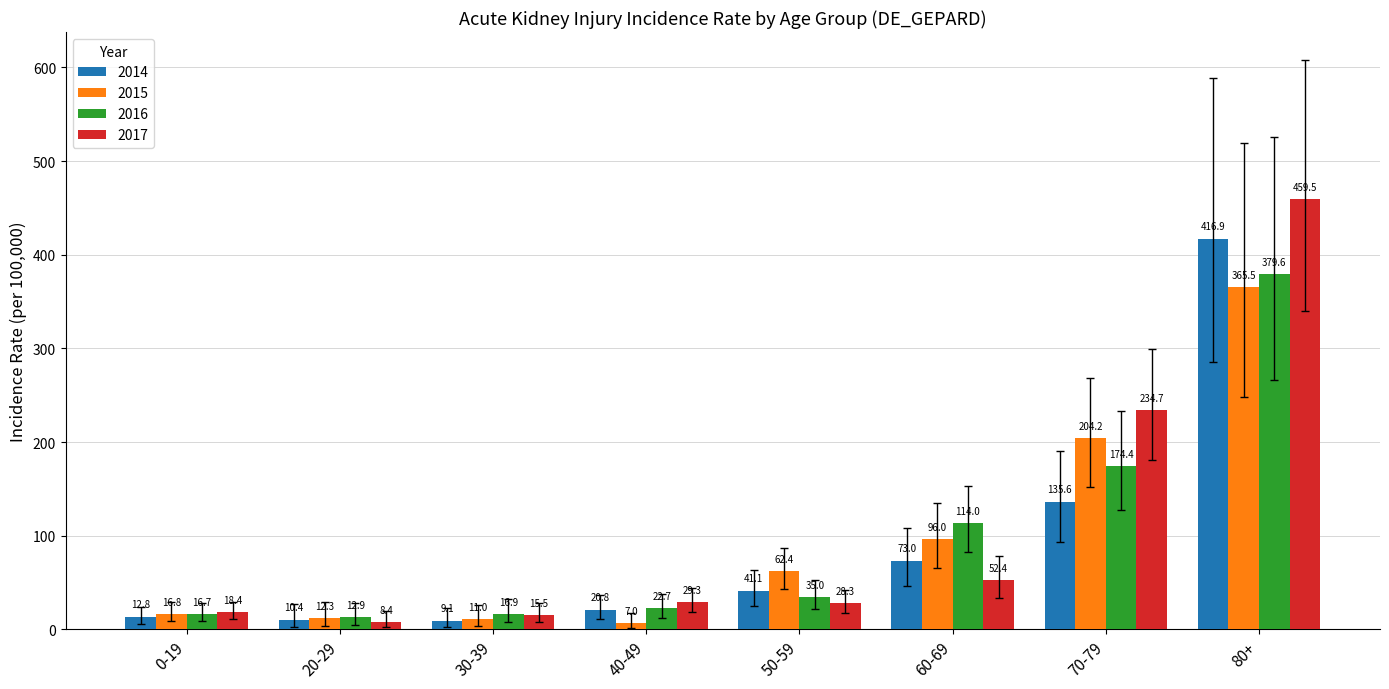

Which series has the largest total across all categories?

2017